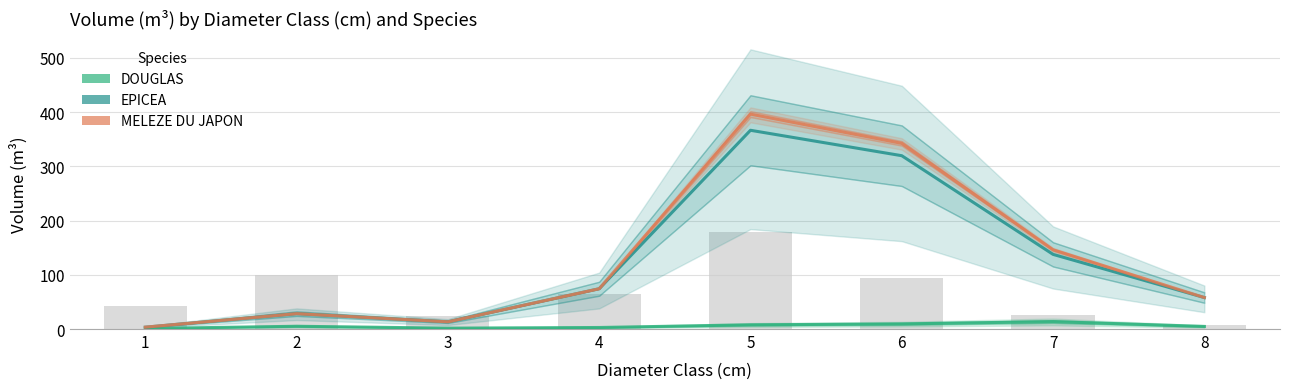

What is the spread (max minus min) of values at 6?

332.9